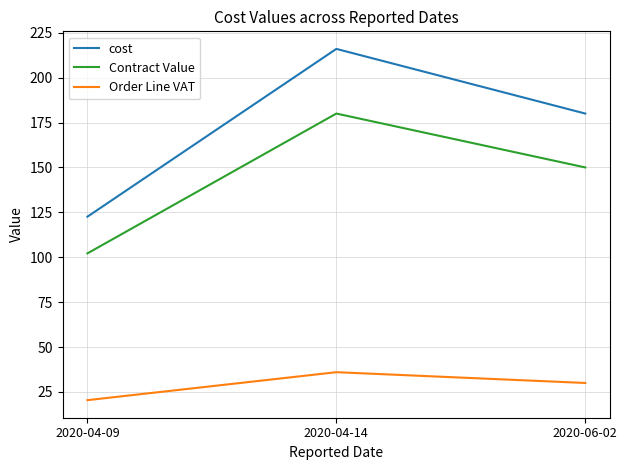

What is the lowest value of the Contract Value series?

102.2